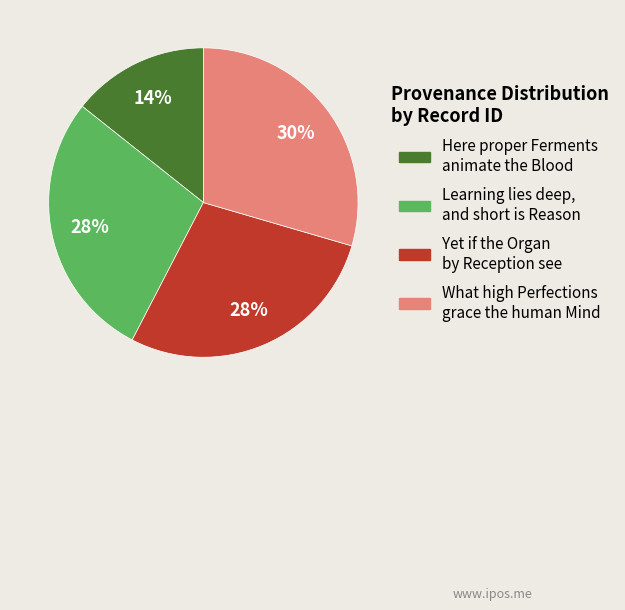

To the nearest percent, what is the average slice percentage?

25%